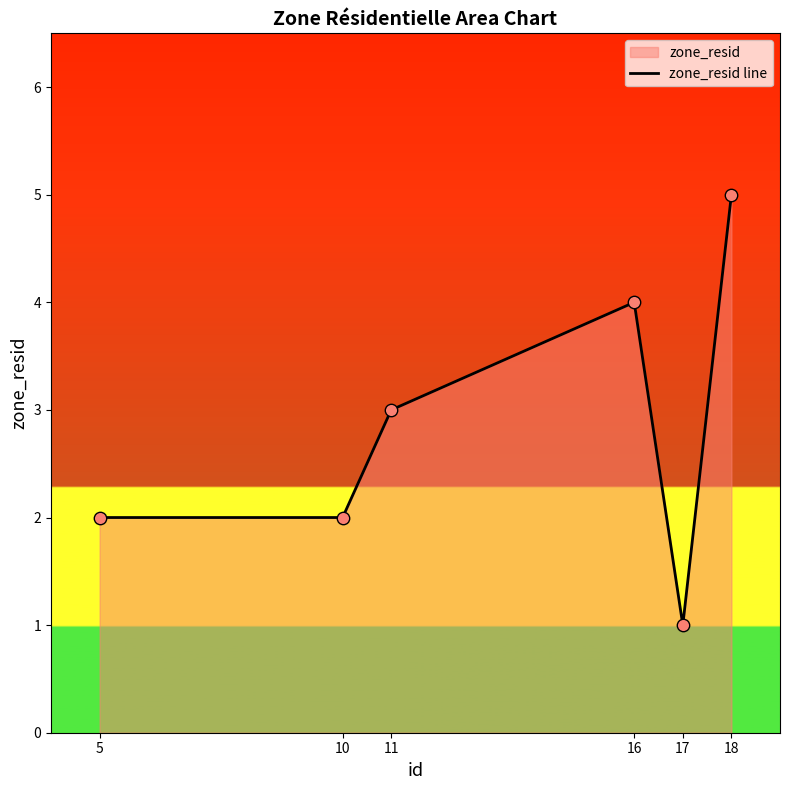

What is the change in value from 5 to 17?

-1